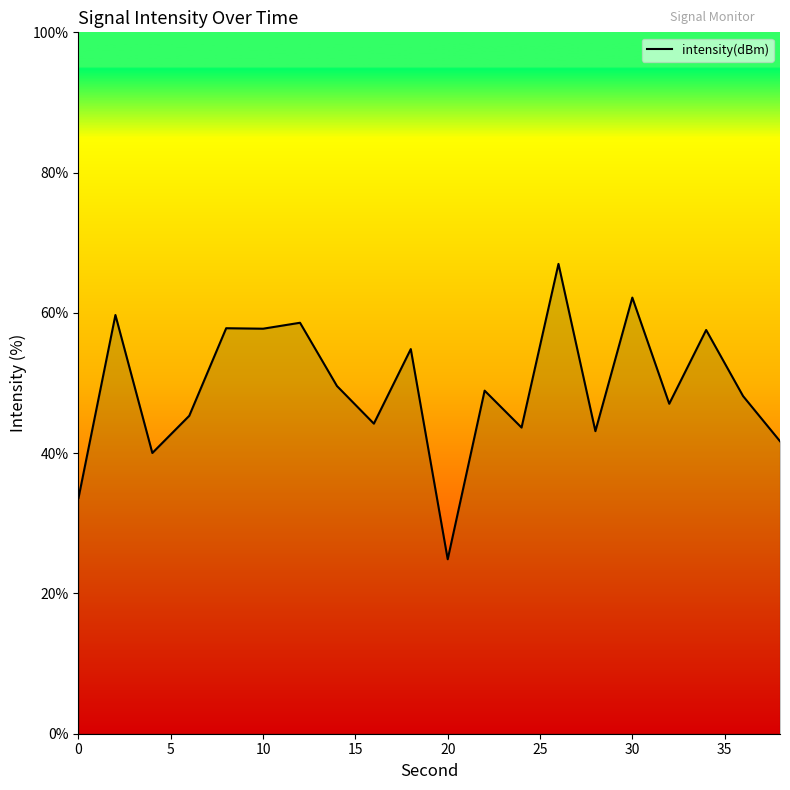

What is the difference between the maximum and minimum values?

42.1